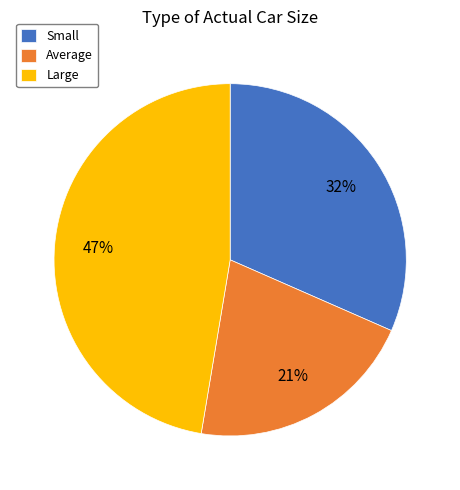

To the nearest percent, what is the difference between the largest and smallest slice percentages?

26%